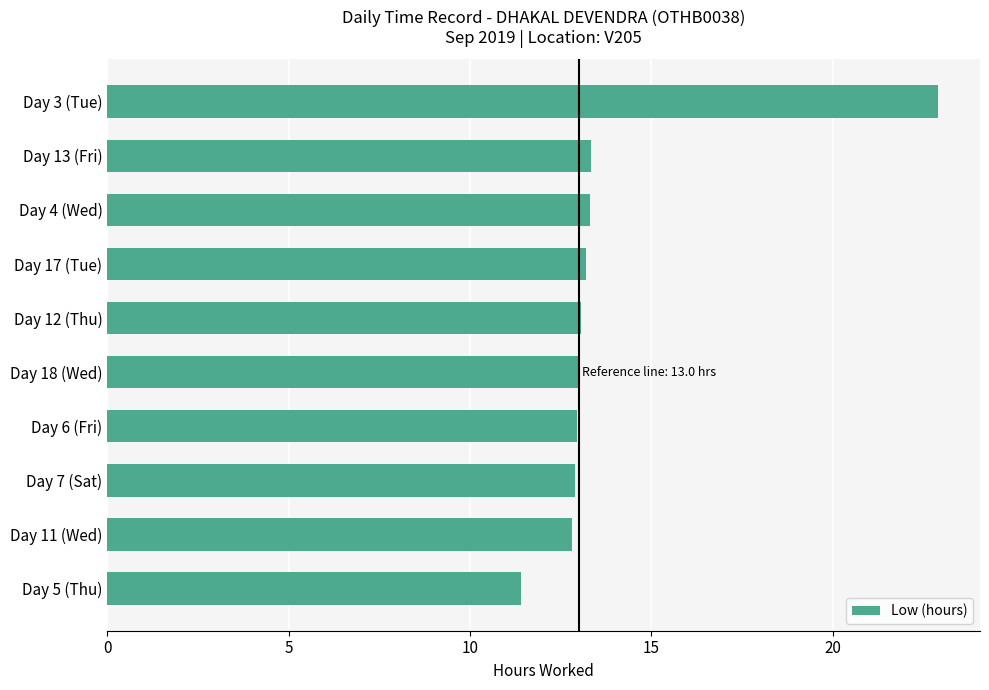

How many series are shown in this chart?

1